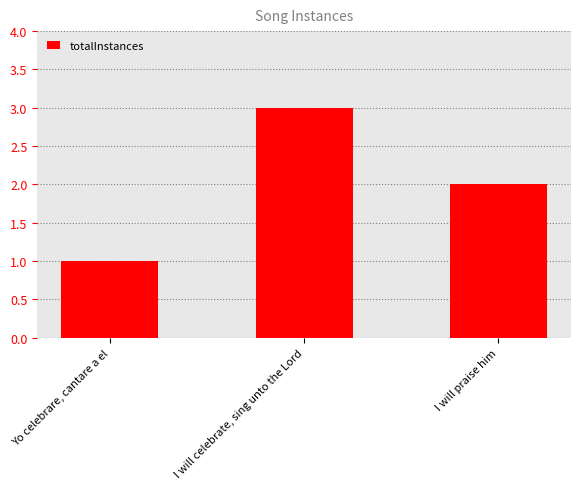

What is the sum of the values at I will celebrate, sing unto the Lord and I will praise him?

5